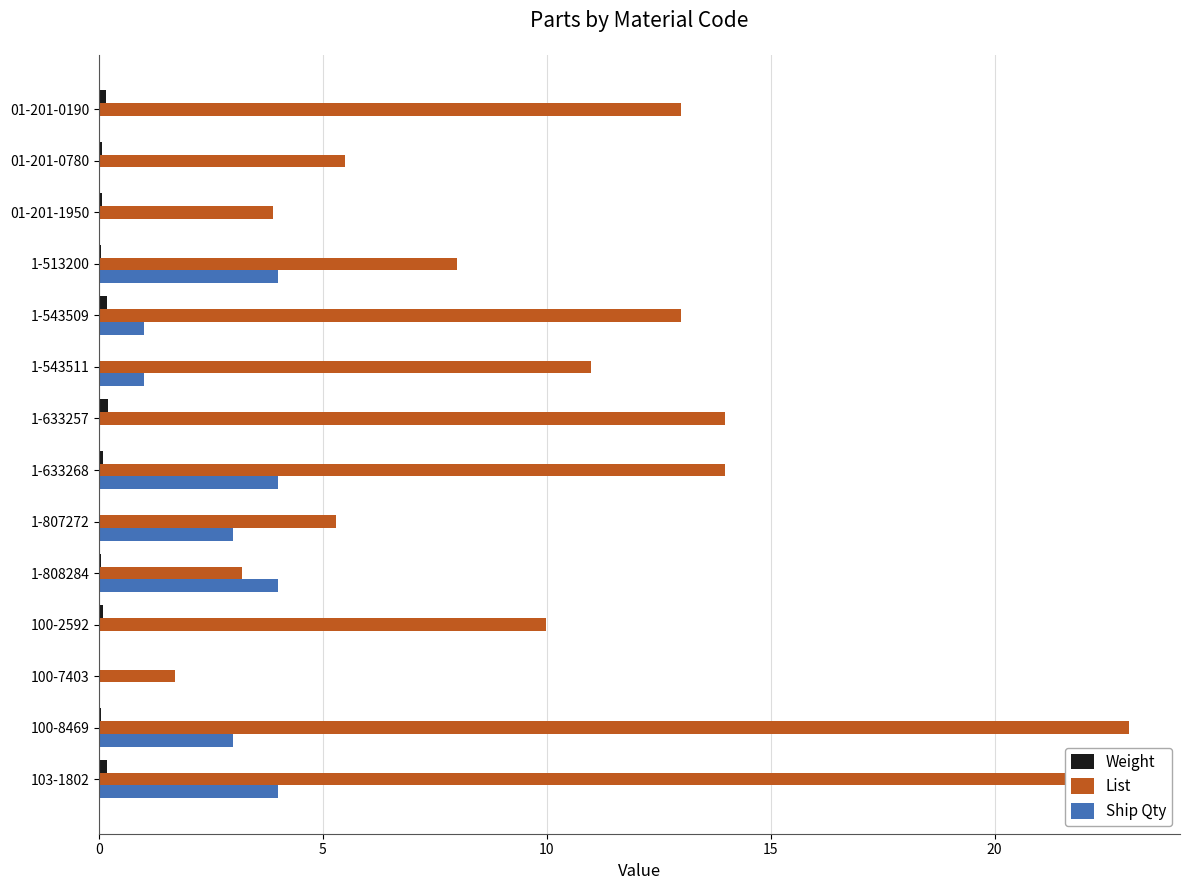

Between 01-201-0780 and 1-543509, which series saw the biggest shift?

List